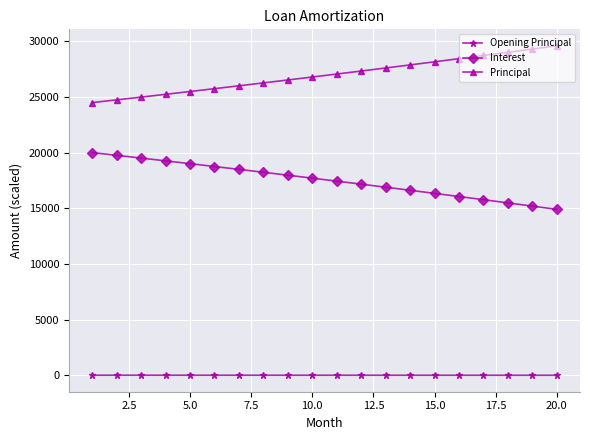

What is the value of the Principal point at the 3rd from the left?

24981.1